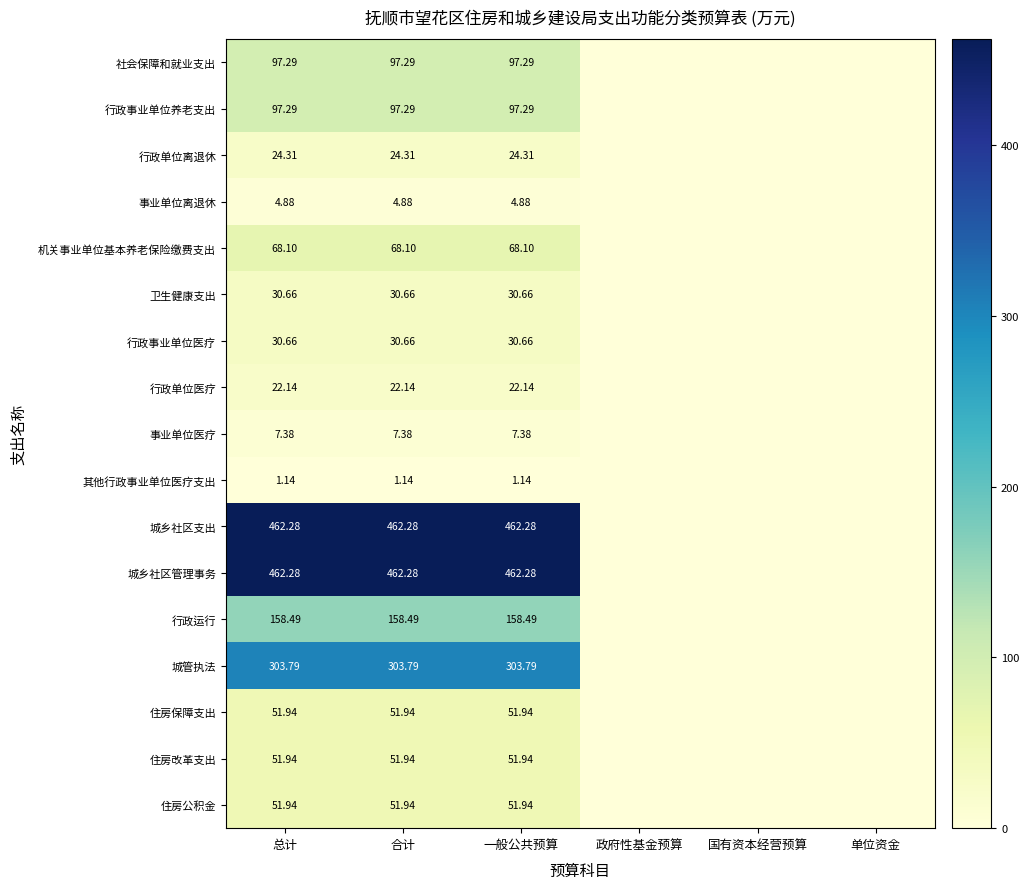

Is the value of 卫生健康支出 at 一般公共预算 greater than the value of 城管执法 at 一般公共预算?

No